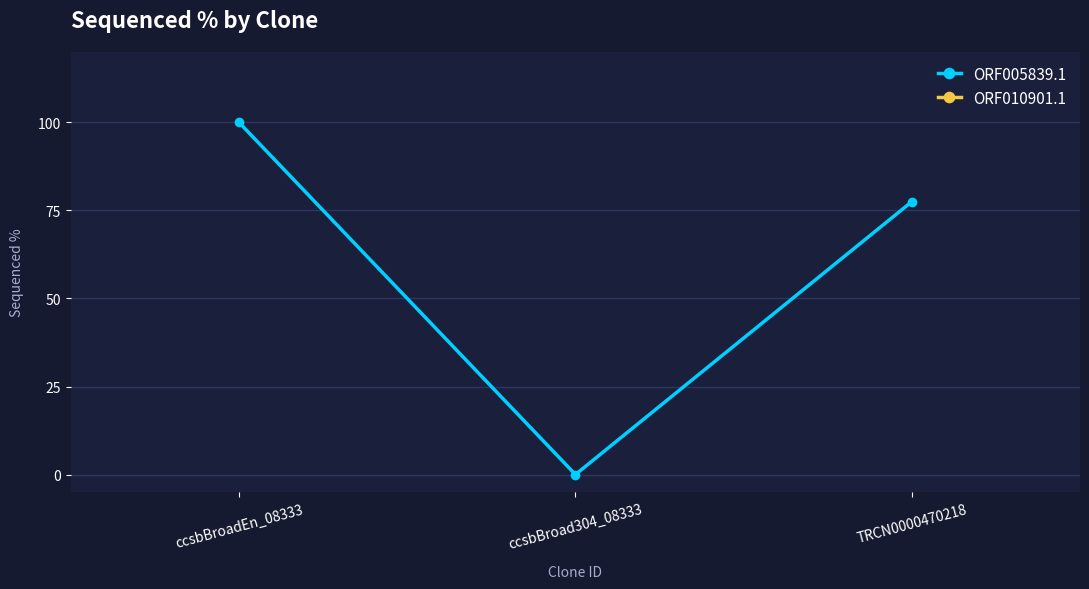

What is the value of the ORF005839.1 point at the 3rd from the left?

77.5